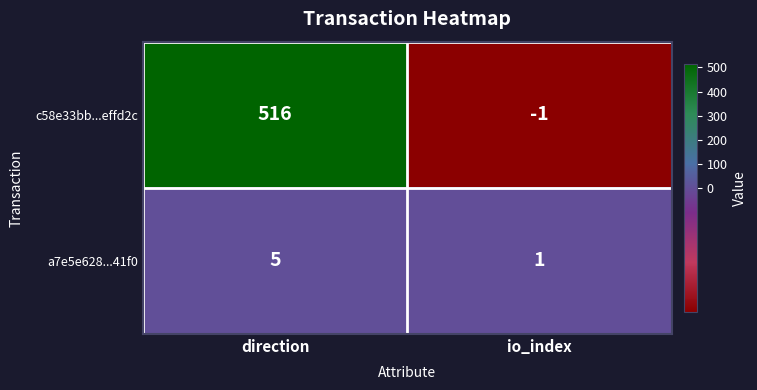

True or false: c58e33bb...effd2c has a value of -1 at io_index.

True